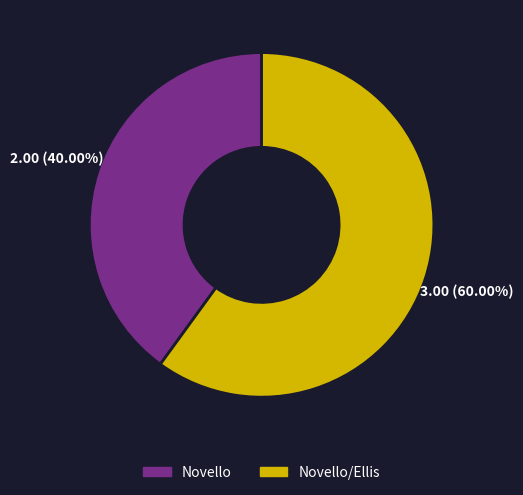

Is there any slice that represents more than half of the pie?

Yes